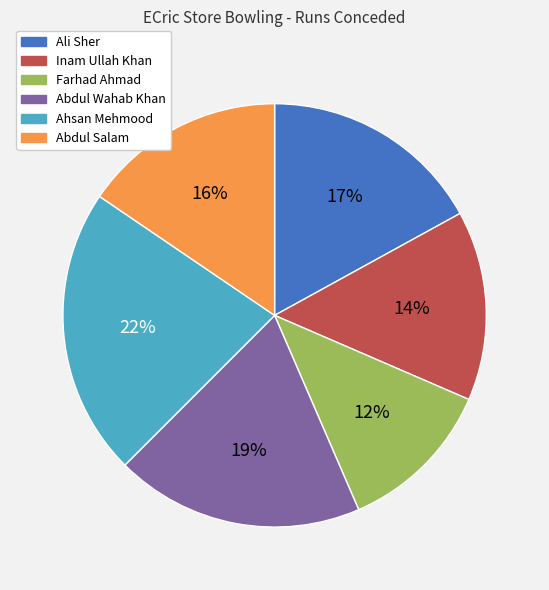

To the nearest percent, what portion does Ali Sher represent?

17%